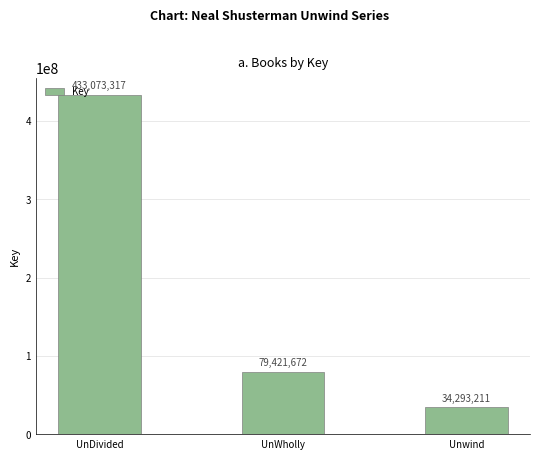

Which category has the lowest value across all series?

Unwind